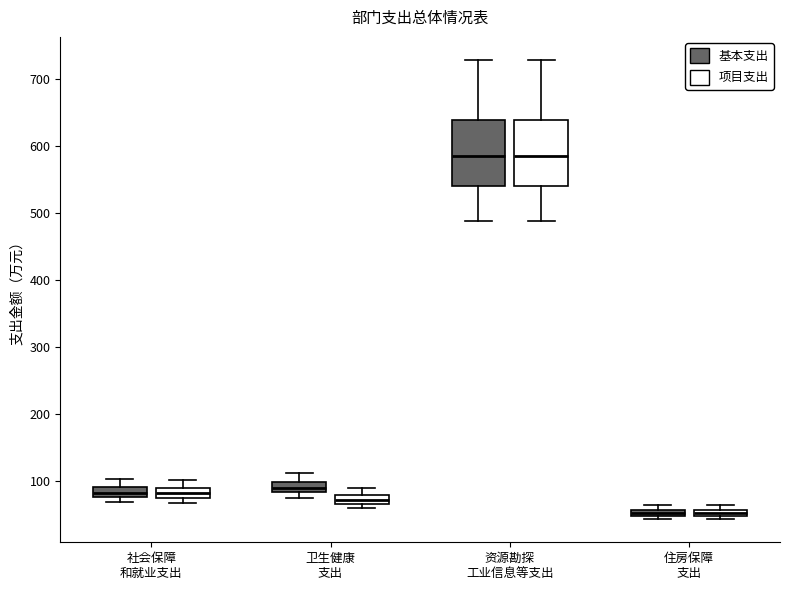

Where is the lower edge of the box for 住房保障 支出 (项目支出) on the y-axis? The values are not printed on the chart, so give them approximately, as read against the axis.

50